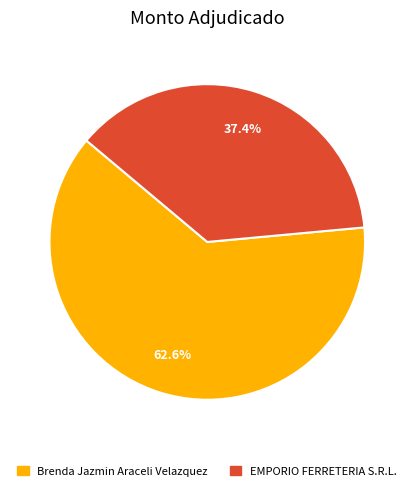

Is EMPORIO FERRETERIA S.R.L. the majority of the pie?

No